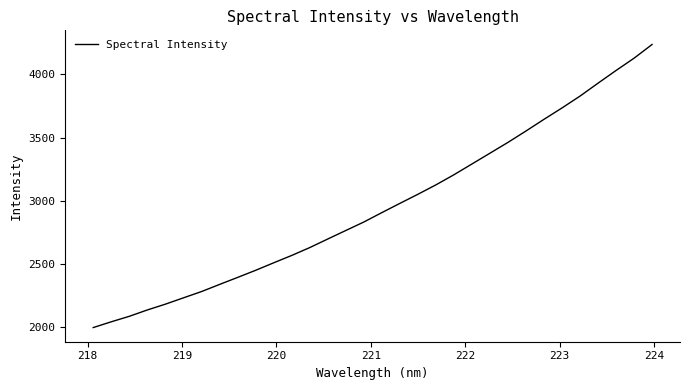

What is the maximum value shown in the chart?

4236.3